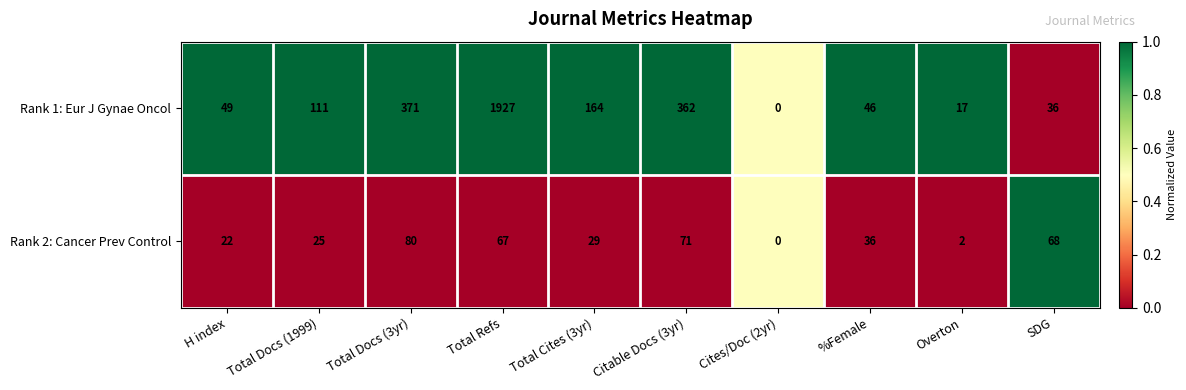

Reading left to right, list all the values displayed in this chart.

Rank 1: Eur J Gynae Oncol: 49	111	371	1927	164	362	0	46	17	36
Rank 2: Cancer Prev Control: 22	25	80	67	29	71	0	36	2	68